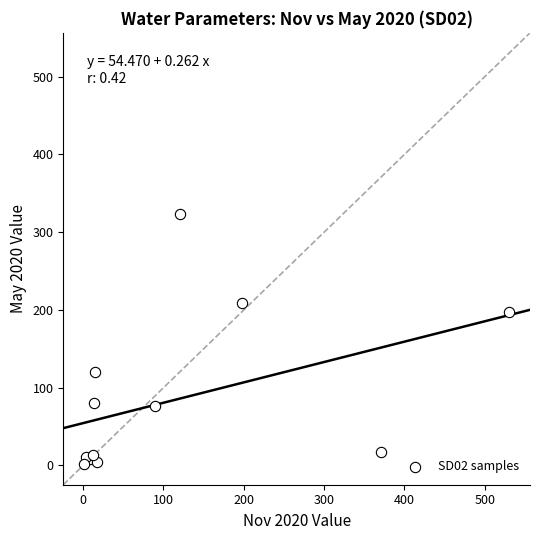

What Y value in the scatter plot is closest to 162?

198.0